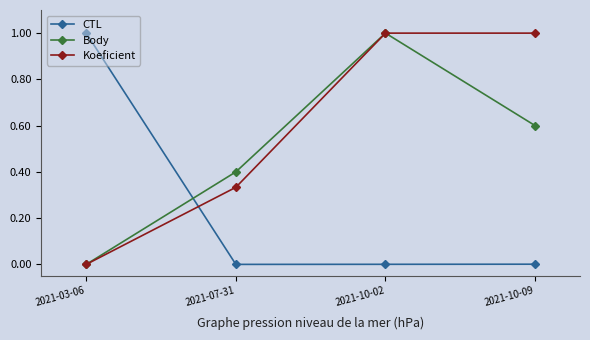

Between 2021-03-06 and 2021-07-31, which series saw the biggest shift?

CTL